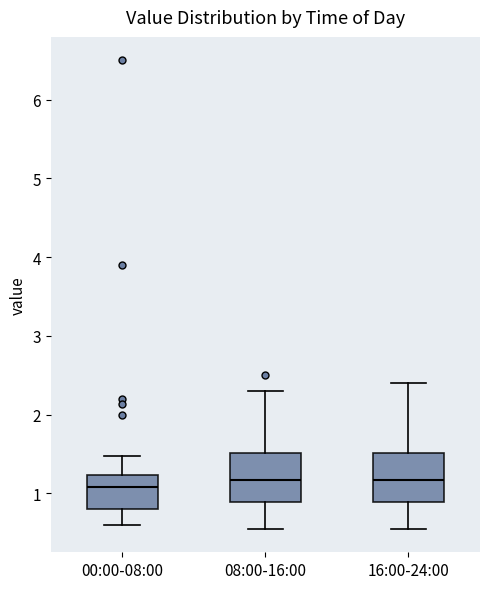

Reading left to right, transcribe this box plot: for each box, give where its median line is, the range the box spans, and where its two whiskers end, as read against the y-axis. The values are not printed on the chart, so give them approximately, as read against the axis.

00:00-08:00: median 1.1, box 0.8 to 1.2, whiskers 0.6 to 1.5
08:00-16:00: median 1.2, box 0.9 to 1.5, whiskers 0.6 to 2.3
16:00-24:00: median 1.2, box 0.9 to 1.5, whiskers 0.6 to 2.4